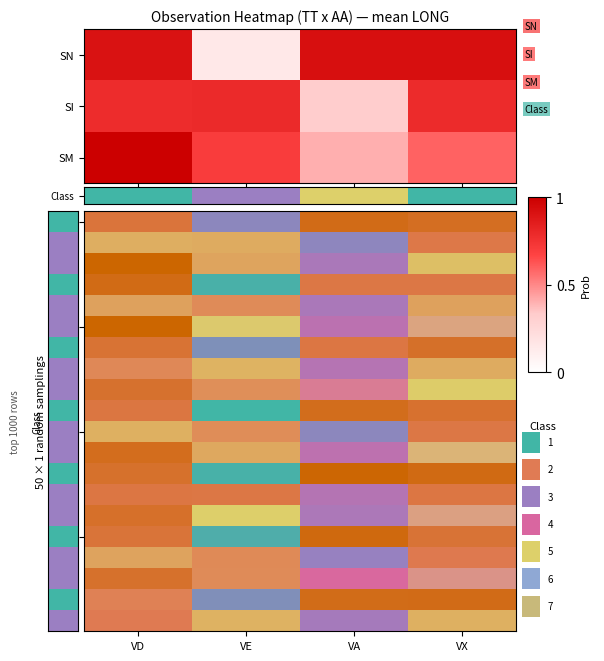

Count the number of categories in the chart.

4